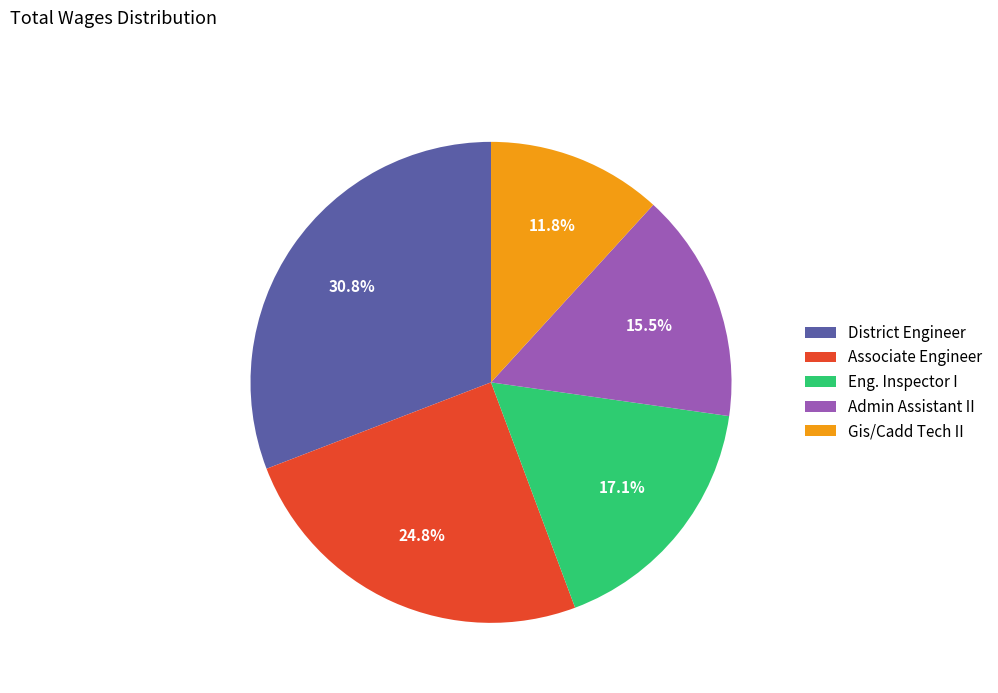

How many slices are in this pie chart?

5